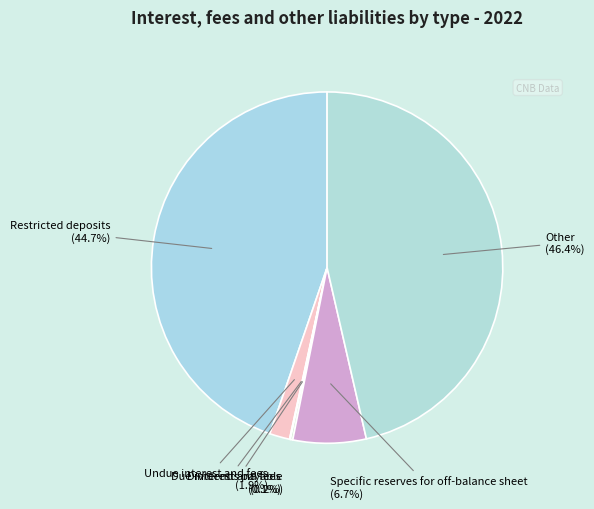

How much of the chart is everything except Undue interest and fees?

98.1%